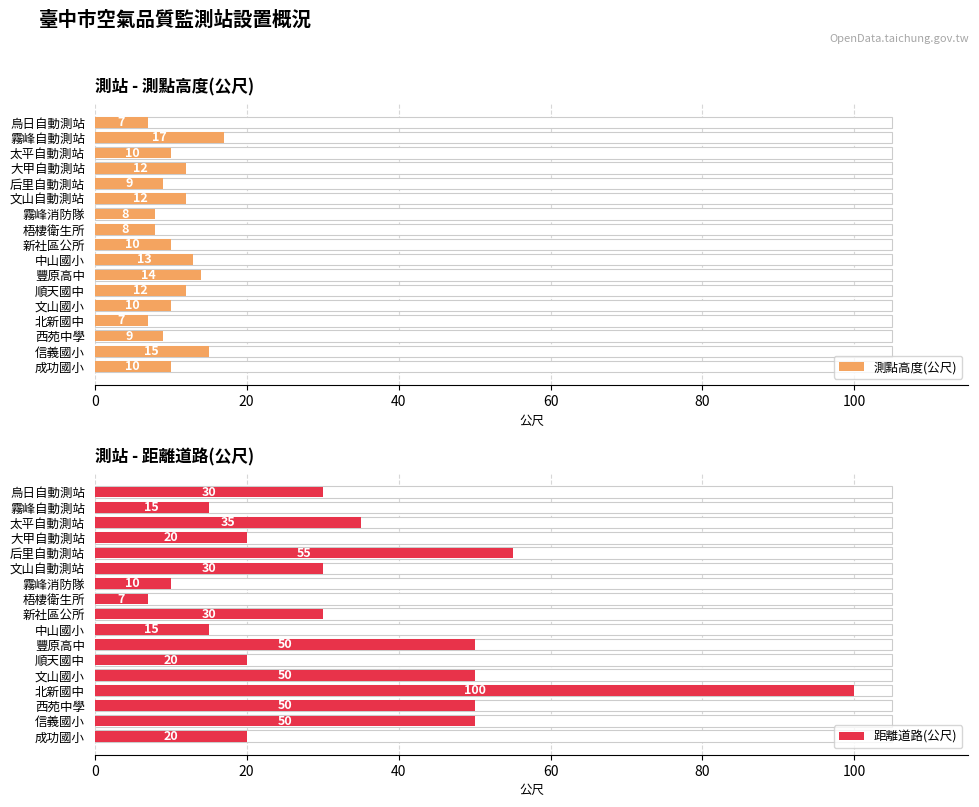

What is the difference between the maximum and minimum values in the 測點高度(公尺) series?

10